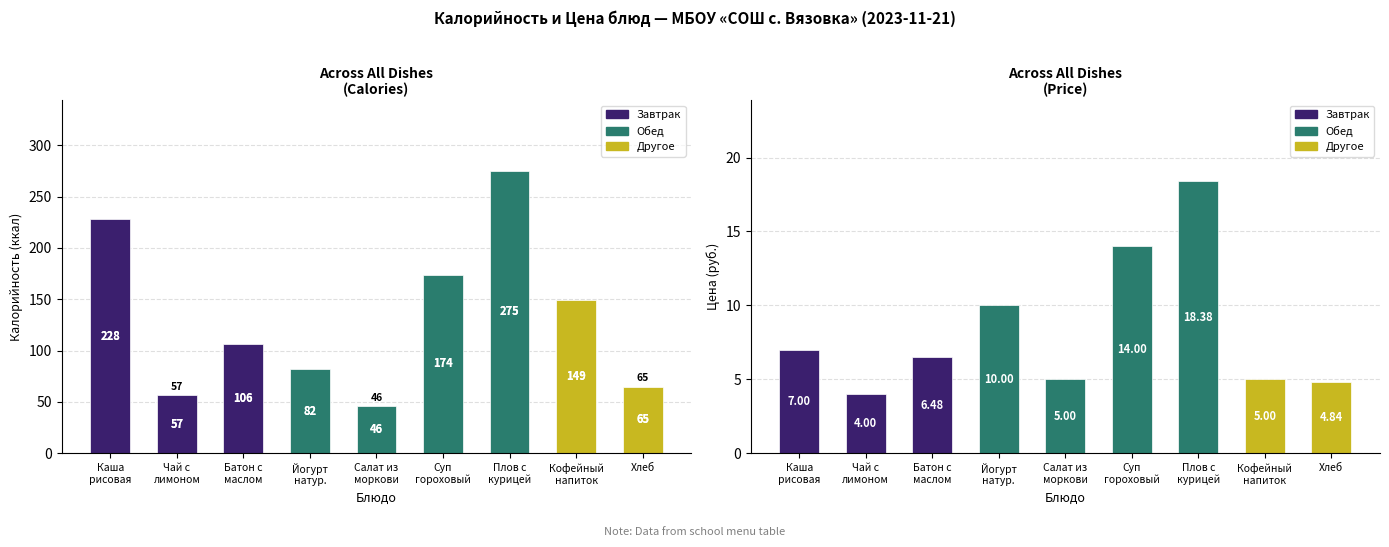

At how many categories does at least one series exceed 229?

1